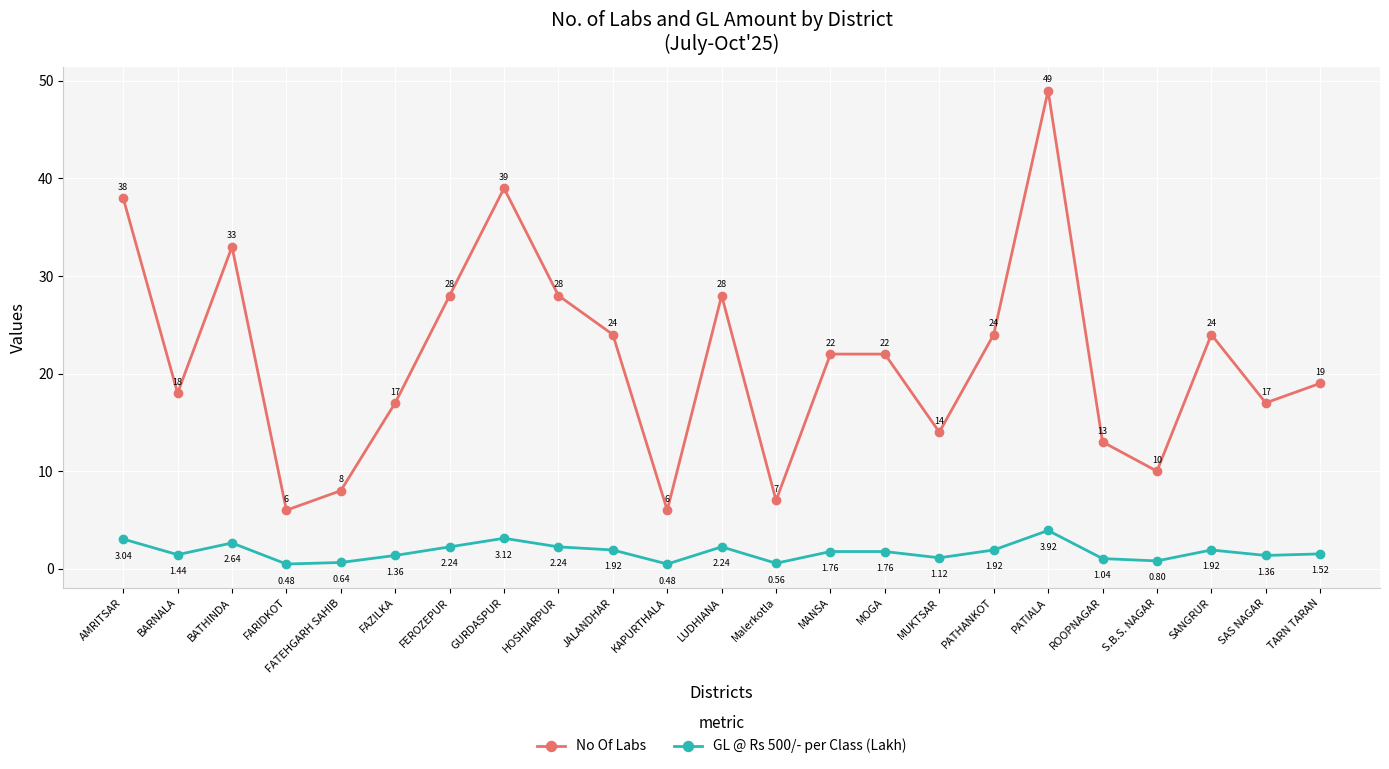

True or false: GL @ Rs 500/- per Class (Lakh) and No Of Labs cross at least once.

False